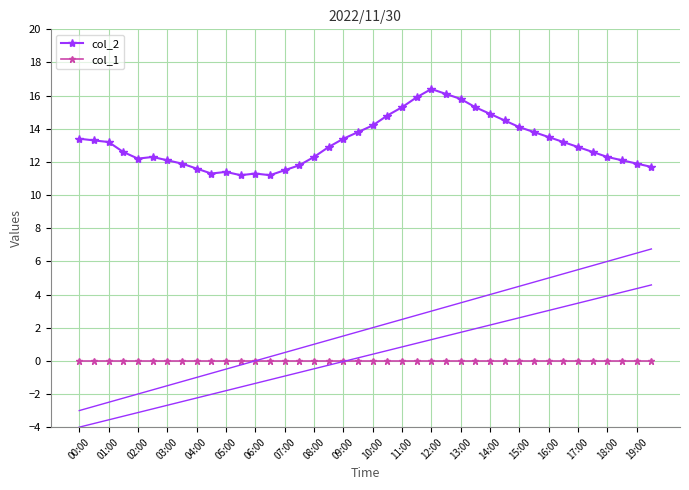

The value of col_2 at 17:00 is 12.9. True or false?

True